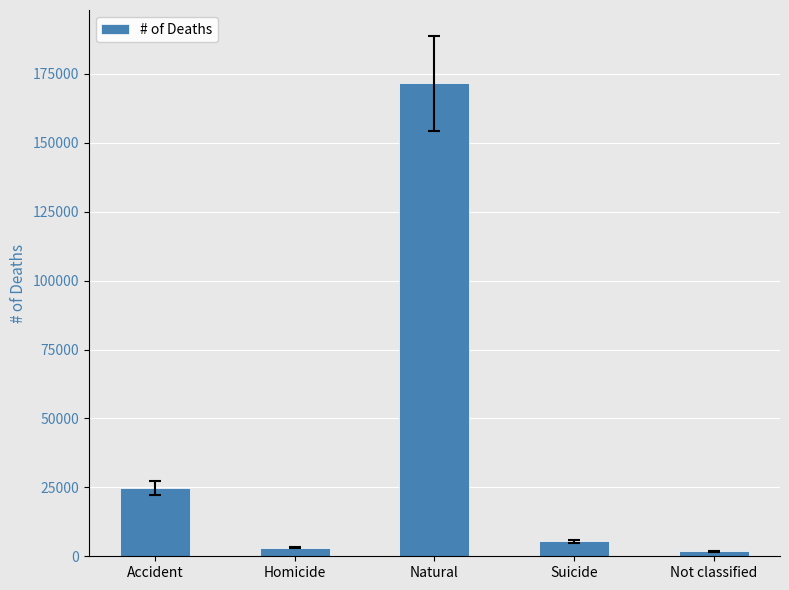

The chart shows a value of 78239 at Natural. True or false?

False